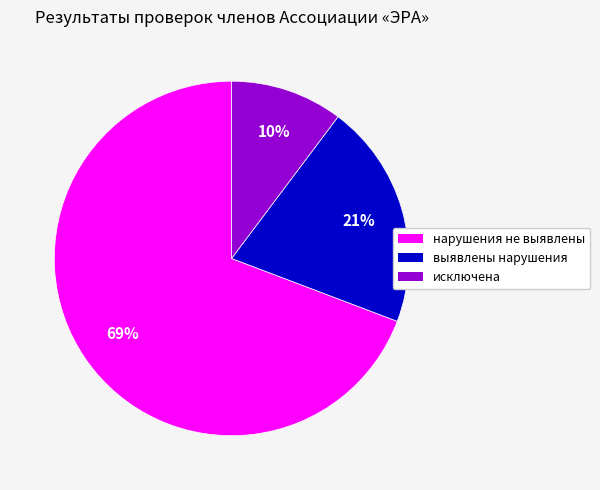

Does any single category account for the majority?

Yes